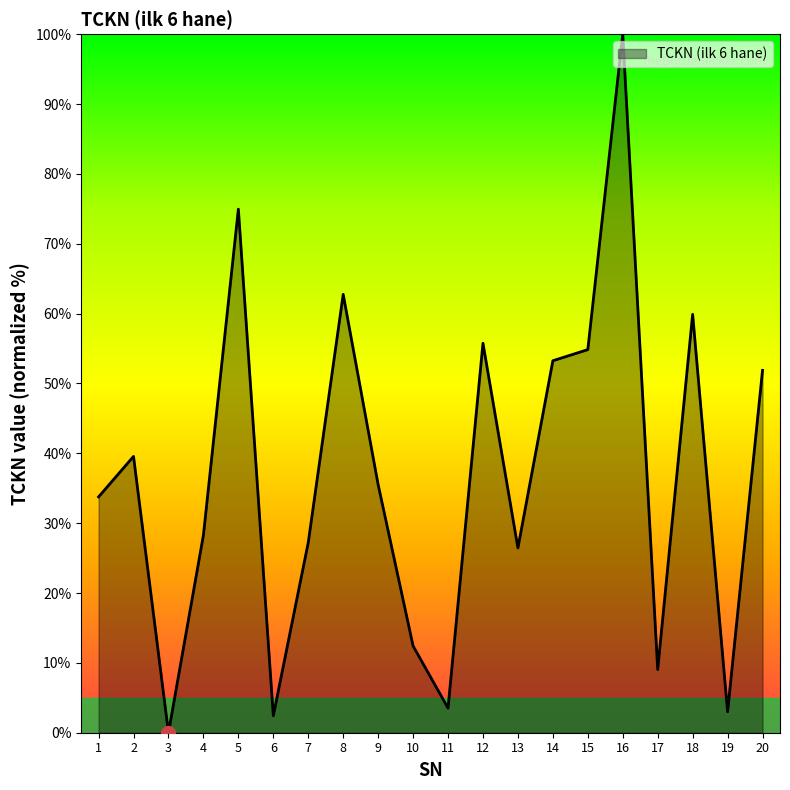

How many interior local peaks (higher than both neighbors) does the data have?

6